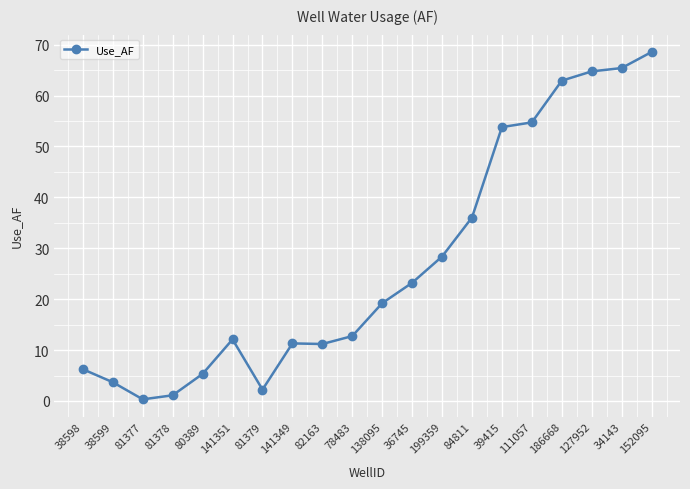

What is the maximum value shown in the chart?

68.6